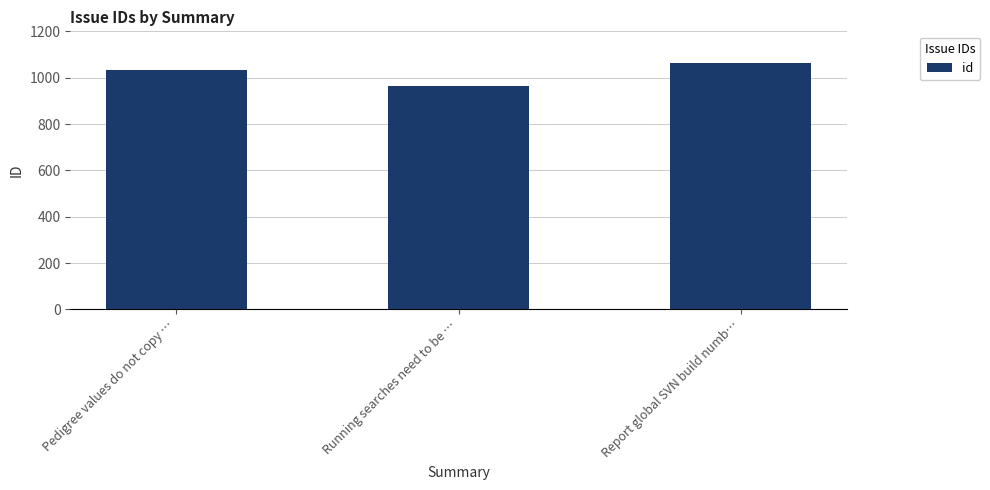

Read the value at Report global SVN build numb….

1065